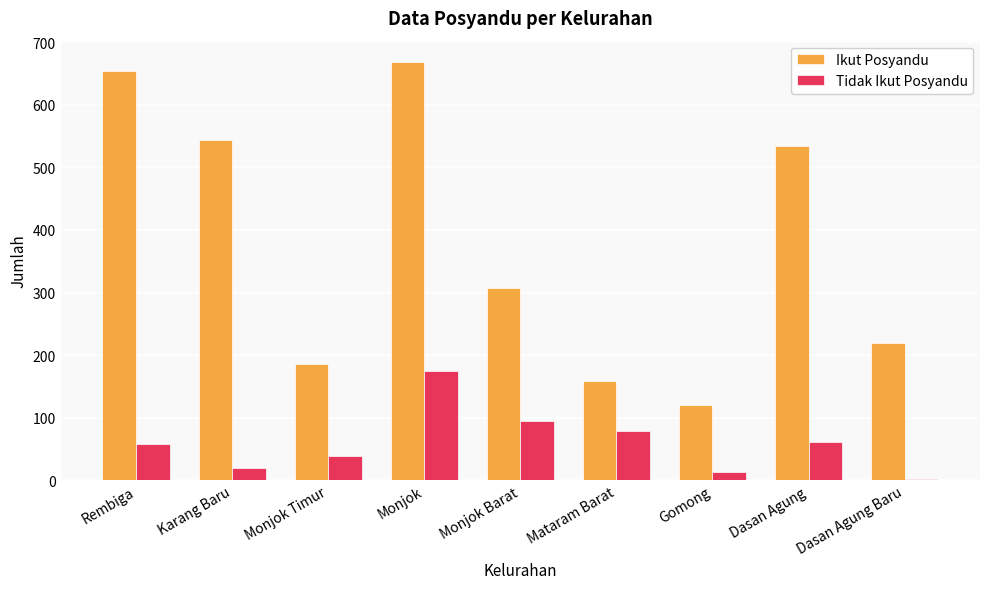

Where is Ikut Posyandu nearest to the value 395?

Monjok Barat